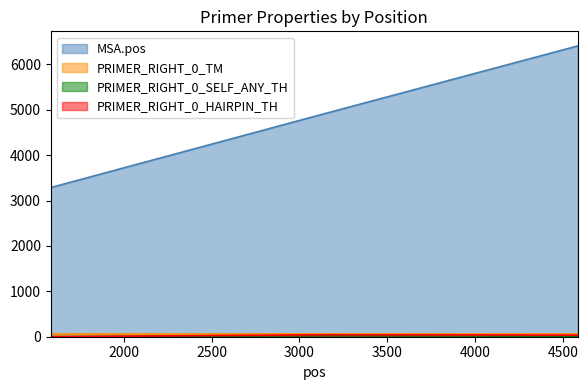

What is the highest value of the MSA.pos series?

6408.0